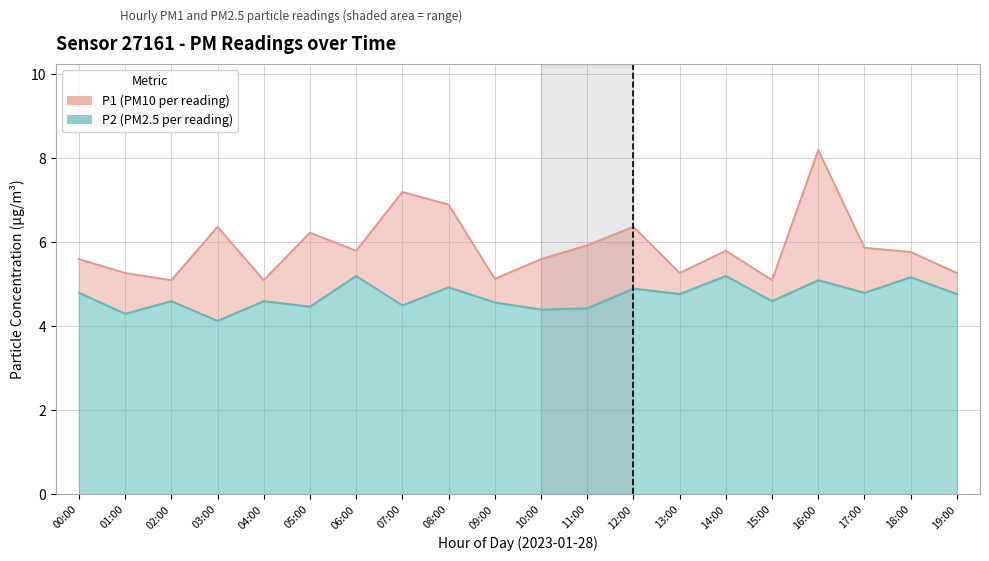

What is the maximum value for P2?

5.2